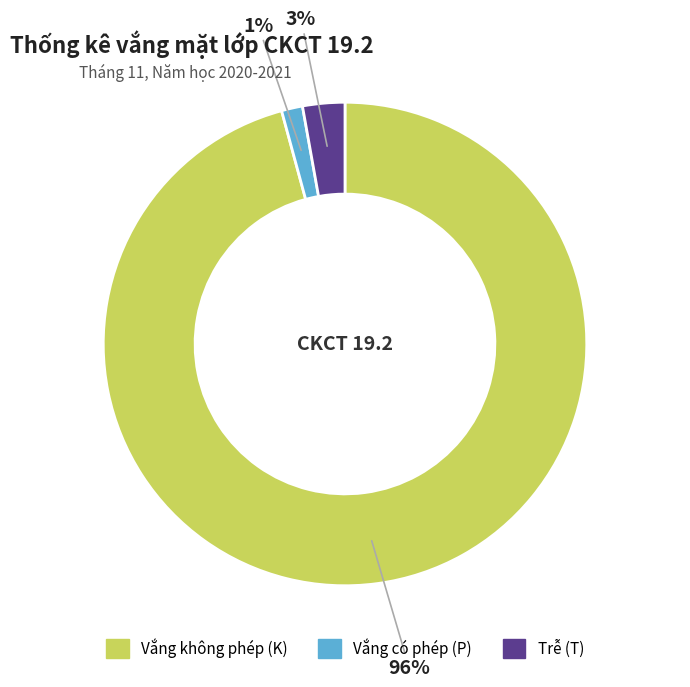

Does any single category account for the majority?

Yes